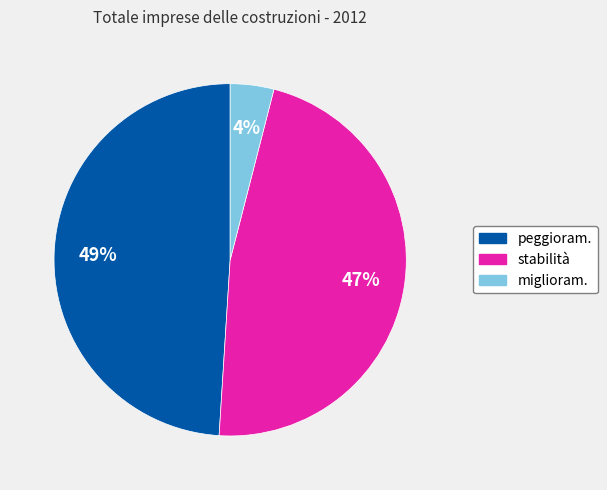

True or false: stabilità accounts for 57% of the total.

False